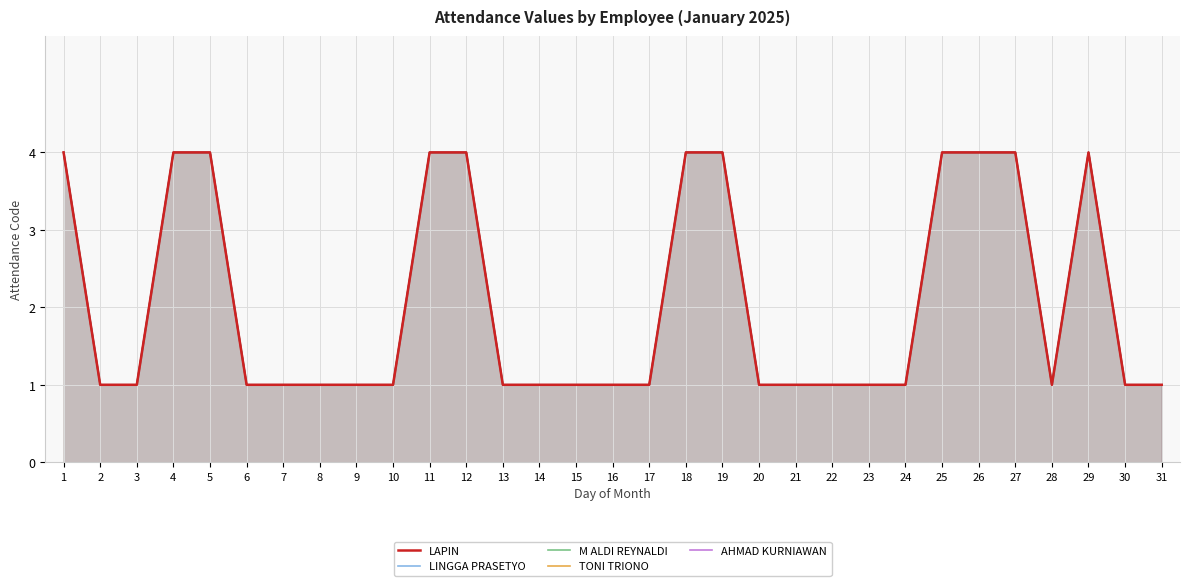

How many categories are shown in the chart?

31